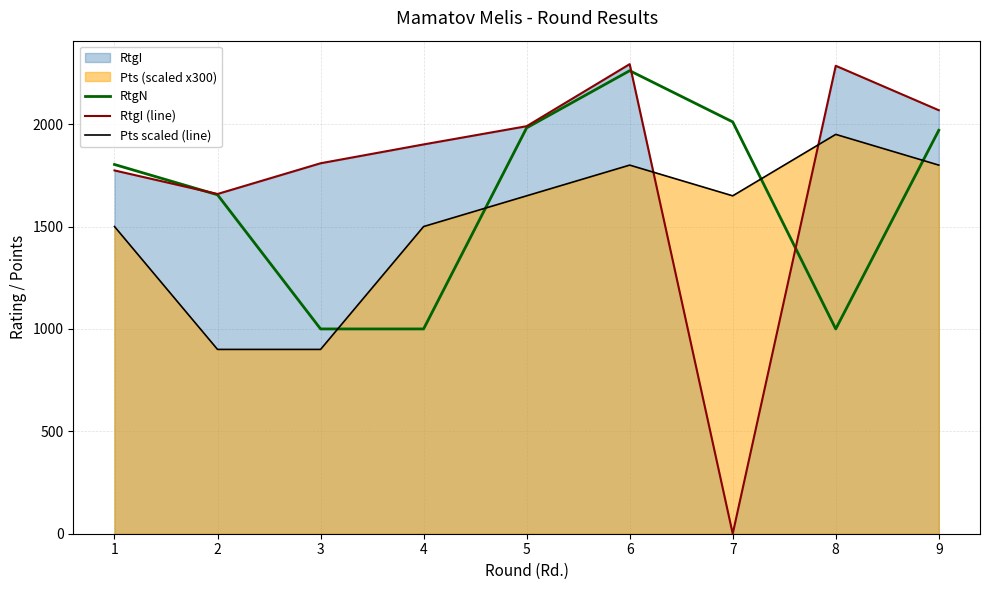

At which category is the sum across all series the highest?

6